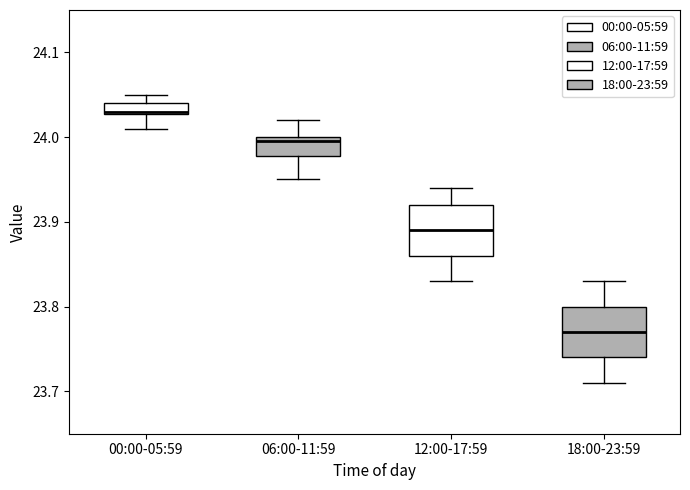

Where does the upper whisker of the box for 12:00-17:59 end on the y-axis? The values are not printed on the chart, so give them approximately, as read against the axis.

23.94